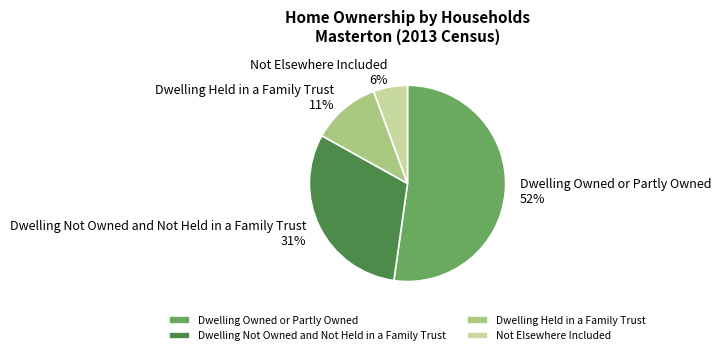

What is the majority slice?

Dwelling Owned or Partly Owned